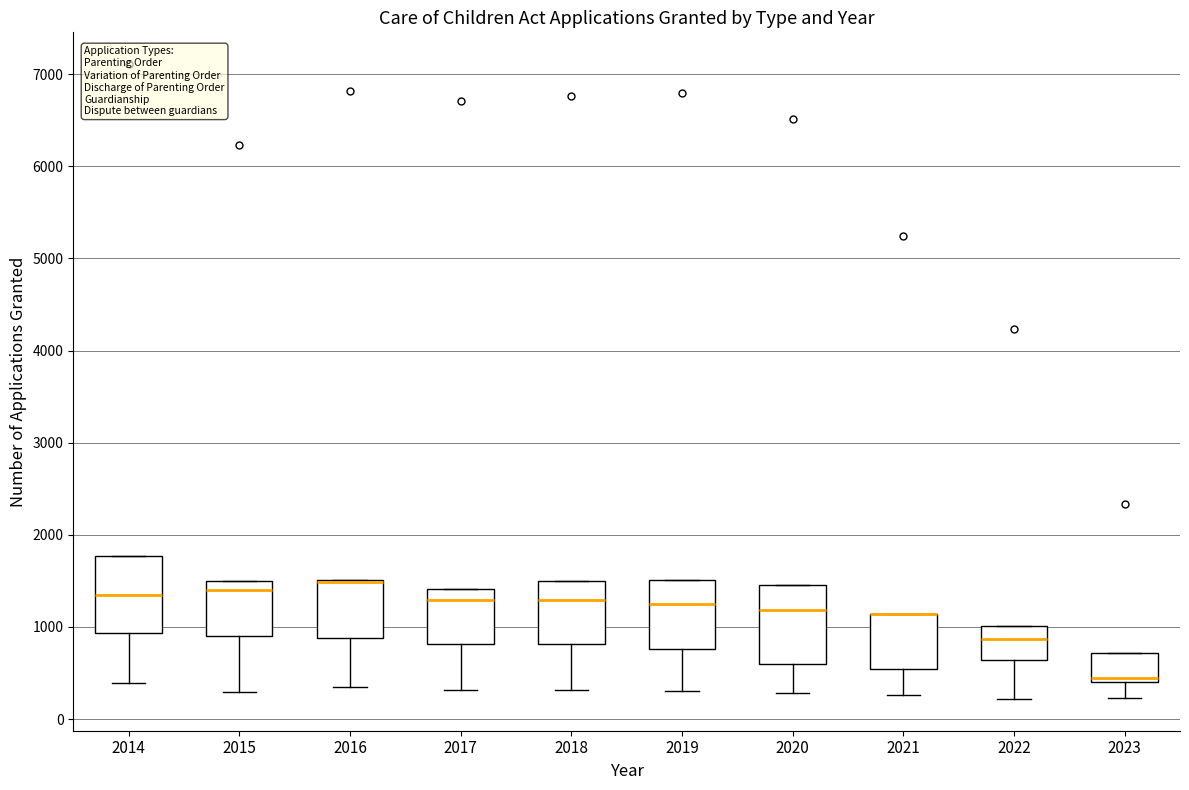

Reading left to right, read every box against the y-axis: the position of its median line, the range the box covers, and the ends of its whiskers. The values are not printed on the chart, so give them approximately, as read against the axis.

2014: median 1400, box 900 to 1800, whiskers 400 to 1800
2015: median 1400, box 900 to 1500, whiskers 300 to 1500
2016: median 1500 (drawn on the box's upper edge), box 900 to 1500, whiskers 400 to 1500
2017: median 1300, box 800 to 1400, whiskers 300 to 1400
2018: median 1300, box 800 to 1500, whiskers 300 to 1500
2019: median 1200, box 800 to 1500, whiskers 300 to 1500
2020: median 1200, box 600 to 1500, whiskers 300 to 1500
2021: median 1100 (drawn on the box's upper edge), box 500 to 1100, whiskers 300 to 1100
2022: median 900, box 600 to 1000, whiskers 200 to 1000
2023: median 400 (just above the box's lower edge), box 400 to 700, whiskers 200 to 700